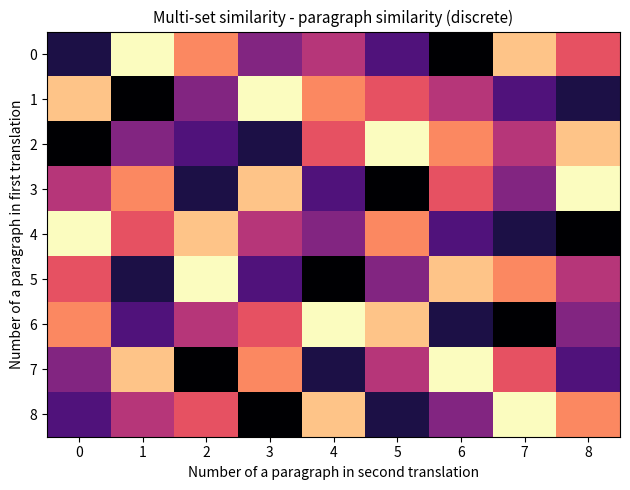

Reading right to left, transcribe all the data shown in this chart.

0: 8=0.6	7=0.9	6=0.0	5=0.2	4=0.5	3=0.4	2=0.8	1=1.0	0=0.1
1: 8=0.1	7=0.2	6=0.5	5=0.6	4=0.8	3=1.0	2=0.4	1=0.0	0=0.9
2: 8=0.9	7=0.5	6=0.8	5=1.0	4=0.6	3=0.1	2=0.2	1=0.4	0=0.0
3: 8=1.0	7=0.4	6=0.6	5=0.0	4=0.2	3=0.9	2=0.1	1=0.8	0=0.5
4: 8=0.0	7=0.1	6=0.2	5=0.8	4=0.4	3=0.5	2=0.9	1=0.6	0=1.0
5: 8=0.5	7=0.8	6=0.9	5=0.4	4=0.0	3=0.2	2=1.0	1=0.1	0=0.6
6: 8=0.4	7=0.0	6=0.1	5=0.9	4=1.0	3=0.6	2=0.5	1=0.2	0=0.8
7: 8=0.2	7=0.6	6=1.0	5=0.5	4=0.1	3=0.8	2=0.0	1=0.9	0=0.4
8: 8=0.8	7=1.0	6=0.4	5=0.1	4=0.9	3=0.0	2=0.6	1=0.5	0=0.2